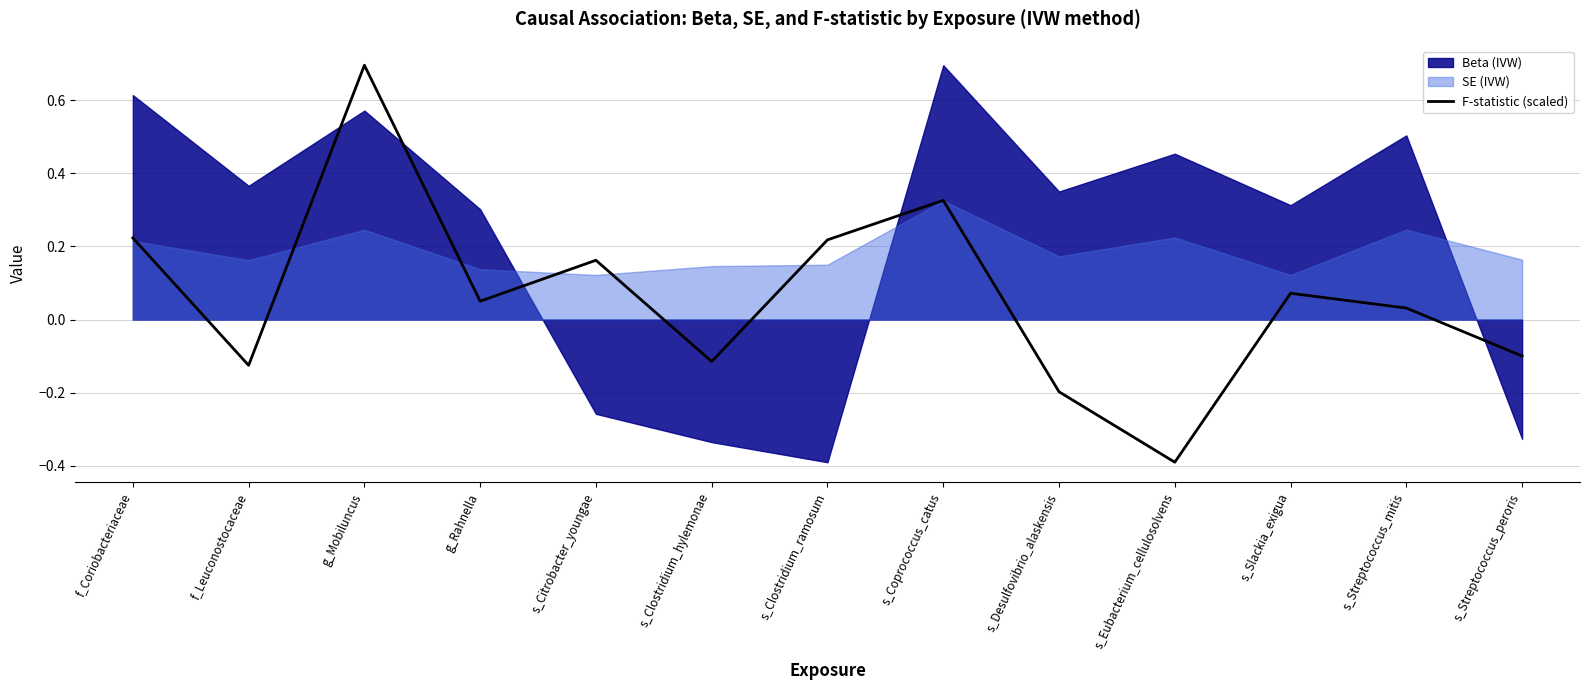

What is the minimum value shown in the chart?

-0.4